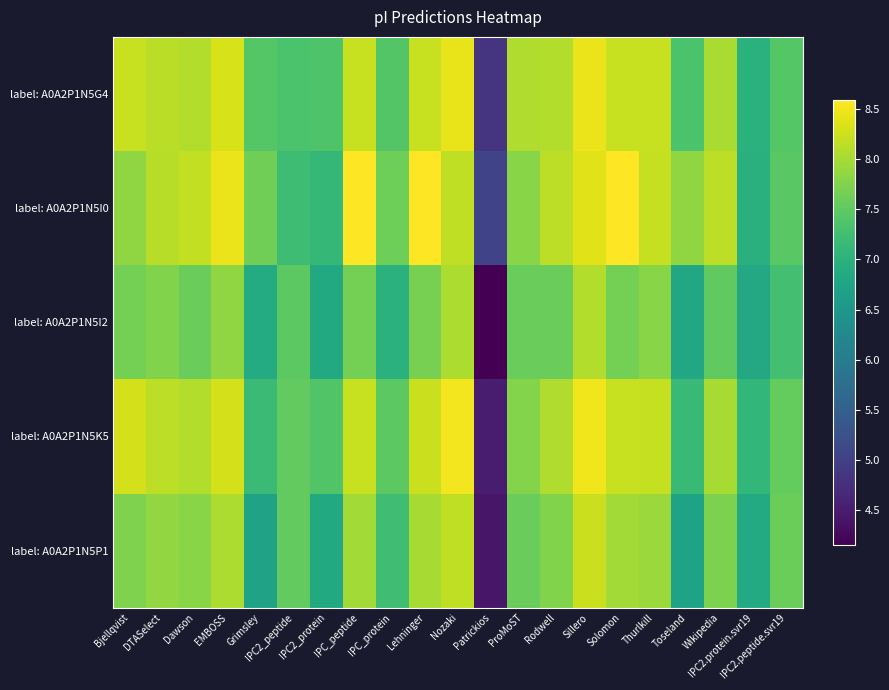

Reading right to left, extract all data points from this chart.

label: A0A2P1N5G4: IPC2.peptide.svr19=7.4	IPC2.protein.svr19=7.0	Wikipedia=8.0	Toseland=7.3	Thurlkill=8.2	Solomon=8.2	Sillero=8.5	Rodwell=8.1	ProMoST=8.1	Patrickios=4.8	Nozaki=8.4	Lehninger=8.2	IPC_protein=7.4	IPC_peptide=8.2	IPC2_protein=7.4	IPC2_peptide=7.3	Grimsley=7.4	EMBOSS=8.3	Dawson=8.1	DTASelect=8.1	Bjellqvist=8.2
label: A0A2P1N5I0: IPC2.peptide.svr19=7.5	IPC2.protein.svr19=7.0	Wikipedia=8.2	Toseland=7.9	Thurlkill=8.2	Solomon=8.6	Sillero=8.4	Rodwell=8.2	ProMoST=7.8	Patrickios=5.0	Nozaki=8.2	Lehninger=8.6	IPC_protein=7.6	IPC_peptide=8.6	IPC2_protein=7.1	IPC2_peptide=7.2	Grimsley=7.6	EMBOSS=8.5	Dawson=8.2	DTASelect=8.1	Bjellqvist=7.8
label: A0A2P1N5I2: IPC2.peptide.svr19=7.3	IPC2.protein.svr19=6.8	Wikipedia=7.5	Toseland=6.8	Thurlkill=7.8	Solomon=7.7	Sillero=8.1	Rodwell=7.6	ProMoST=7.6	Patrickios=4.2	Nozaki=8.1	Lehninger=7.7	IPC_protein=7.0	IPC_peptide=7.7	IPC2_protein=6.9	IPC2_peptide=7.5	Grimsley=6.9	EMBOSS=7.9	Dawson=7.6	DTASelect=7.8	Bjellqvist=7.7
label: A0A2P1N5K5: IPC2.peptide.svr19=7.5	IPC2.protein.svr19=7.1	Wikipedia=8.0	Toseland=7.1	Thurlkill=8.2	Solomon=8.2	Sillero=8.5	Rodwell=8.1	ProMoST=7.8	Patrickios=4.5	Nozaki=8.5	Lehninger=8.2	IPC_protein=7.5	IPC_peptide=8.2	IPC2_protein=7.4	IPC2_peptide=7.5	Grimsley=7.2	EMBOSS=8.3	Dawson=8.1	DTASelect=8.2	Bjellqvist=8.3
label: A0A2P1N5P1: IPC2.peptide.svr19=7.6	IPC2.protein.svr19=6.9	Wikipedia=7.7	Toseland=6.7	Thurlkill=7.9	Solomon=8.0	Sillero=8.2	Rodwell=7.8	ProMoST=7.6	Patrickios=4.4	Nozaki=8.2	Lehninger=8.0	IPC_protein=7.2	IPC_peptide=8.0	IPC2_protein=6.9	IPC2_peptide=7.5	Grimsley=6.7	EMBOSS=8.1	Dawson=7.8	DTASelect=7.9	Bjellqvist=7.7